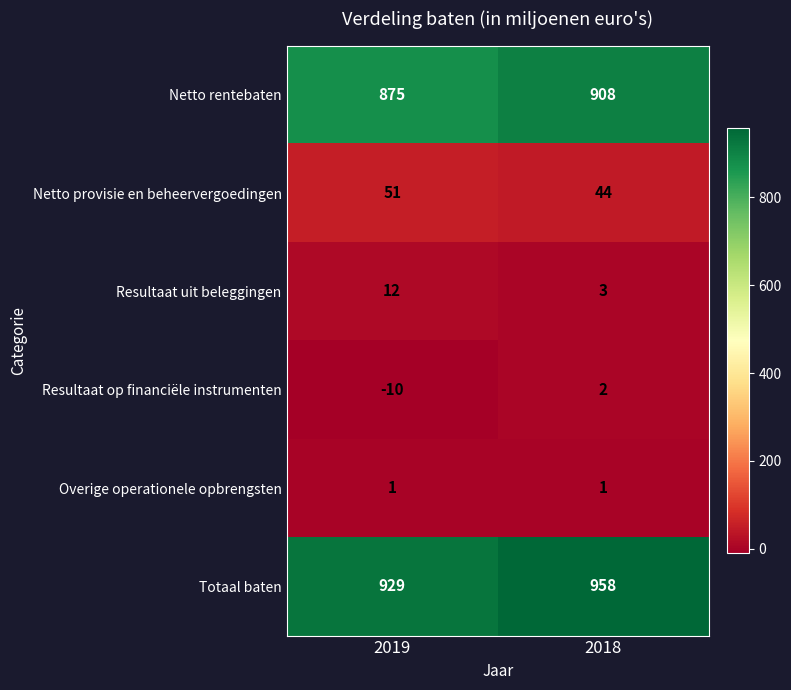

Rank the series at 2019 from lowest to highest value.

Resultaat op financiële instrumenten, Overige operationele opbrengsten, Resultaat uit beleggingen, Netto provisie en beheervergoedingen, Netto rentebaten, Totaal baten